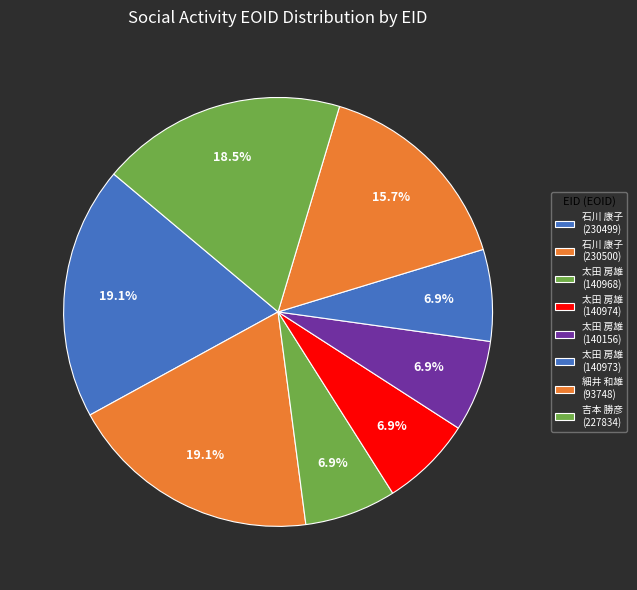

Is it true that 細井 和雄 (93748) is 16% of the pie?

True